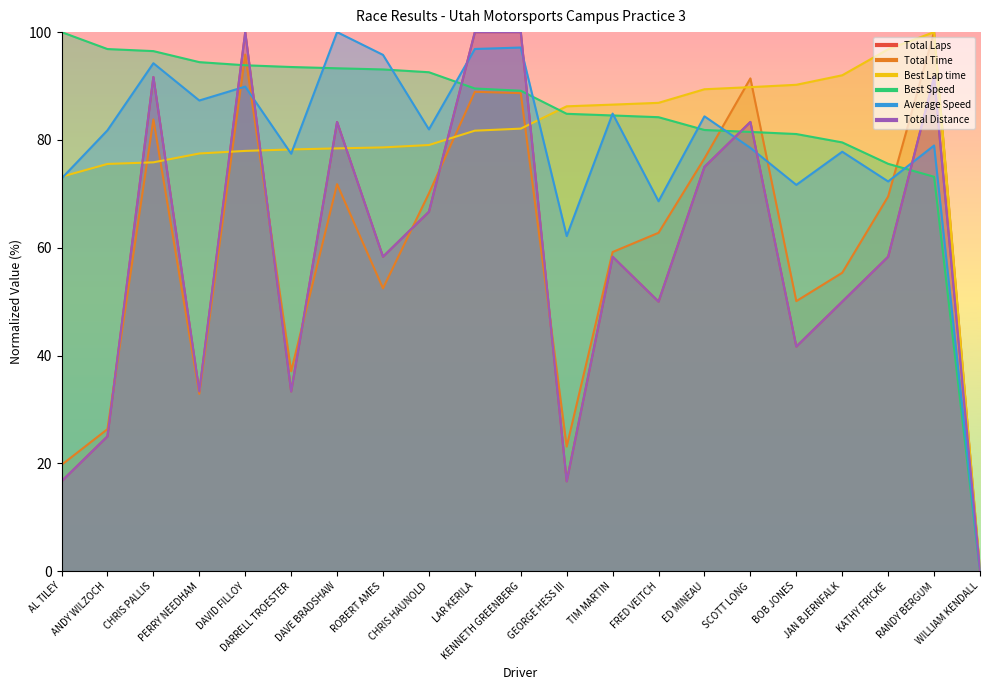

At which category does Average Speed reach its first local valley?

PERRY NEEDHAM